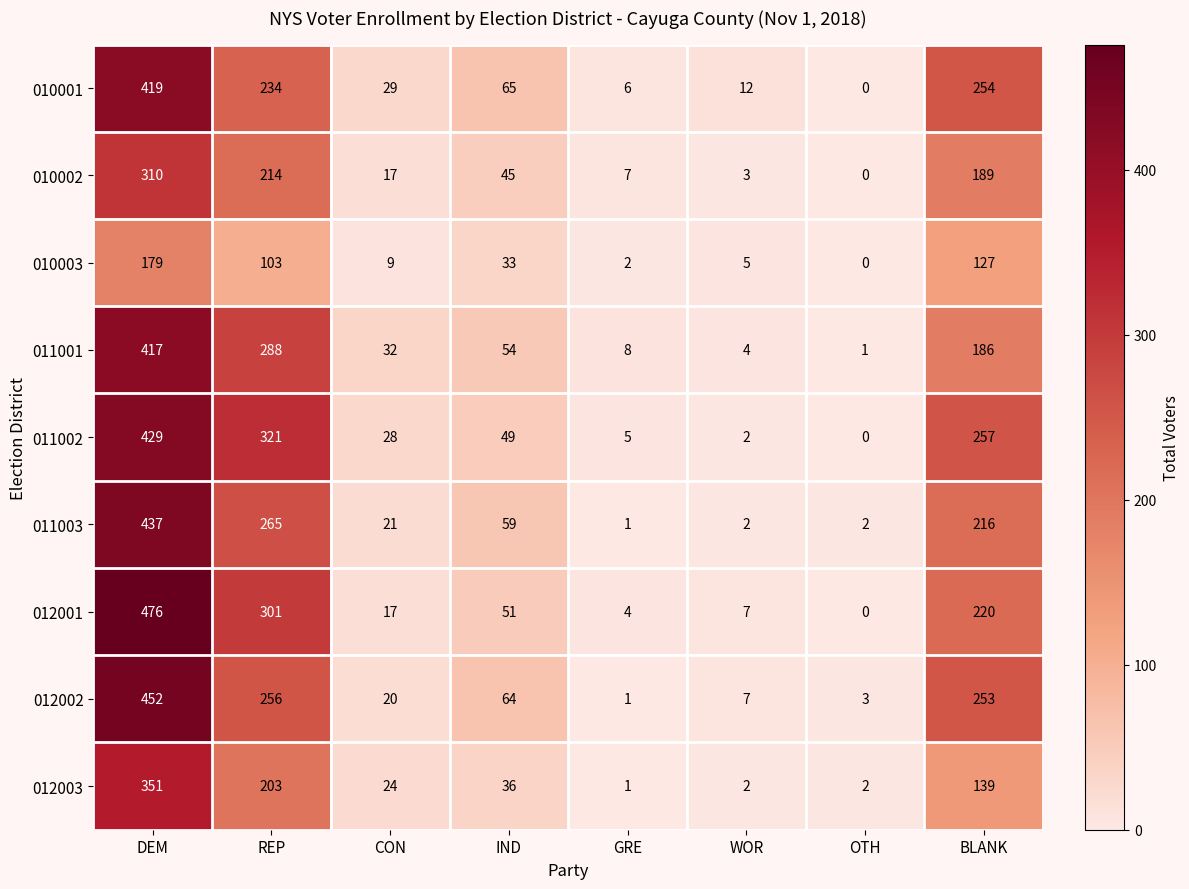

Is it true that 010003 equals 5 at WOR?

True